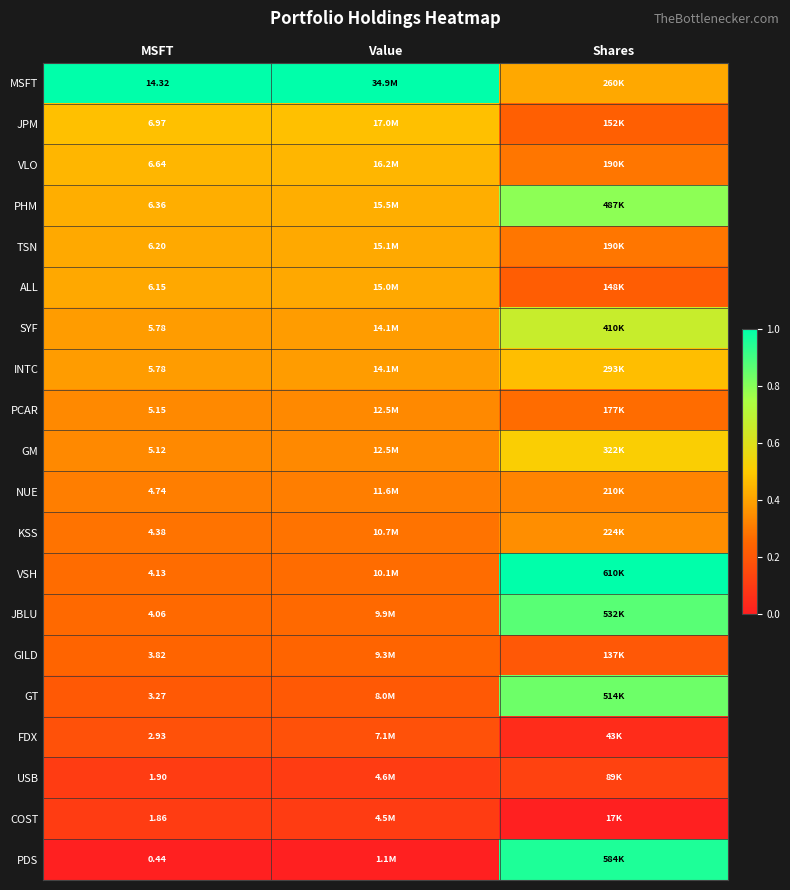

True or false: INTC has a value of 0.5 at Shares.

True